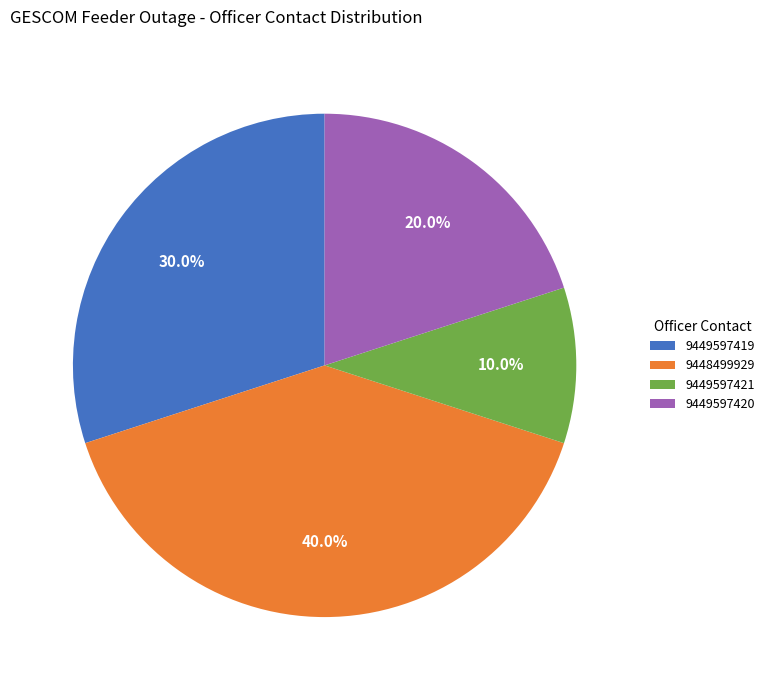

How many segments does this pie chart have?

4